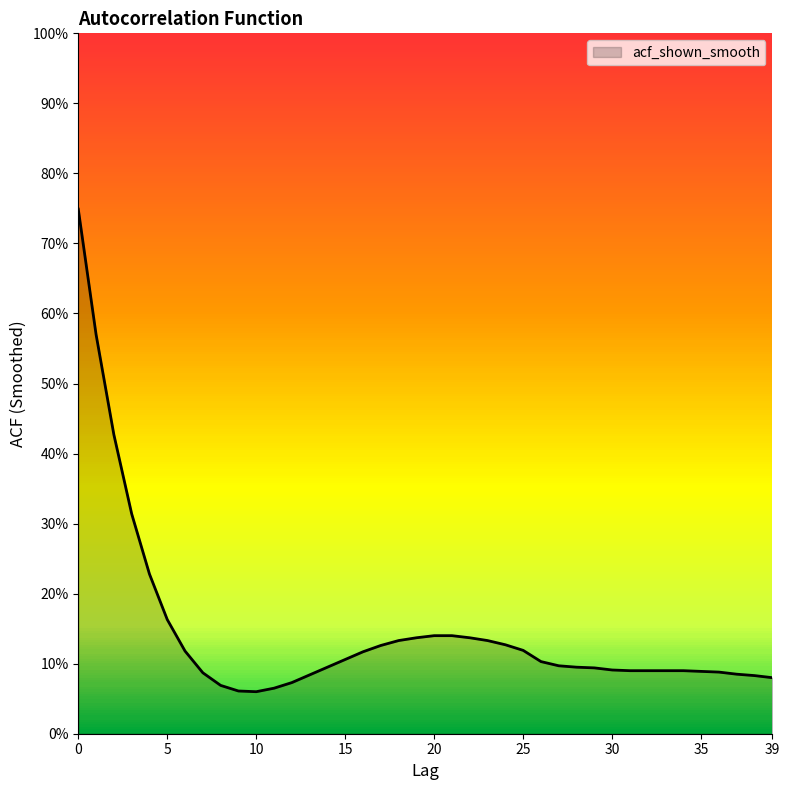

List the labels in order of value, largest first.

0, 1, 2, 3, 4, 5, 20, 21, 19, 22, 18, 23, 24, 17, 25, 6, 16, 15, 26, 27, 14, 28, 29, 30, 31, 32, 33, 34, 35, 36, 7, 37, 13, 38, 39, 12, 8, 11, 9, 10